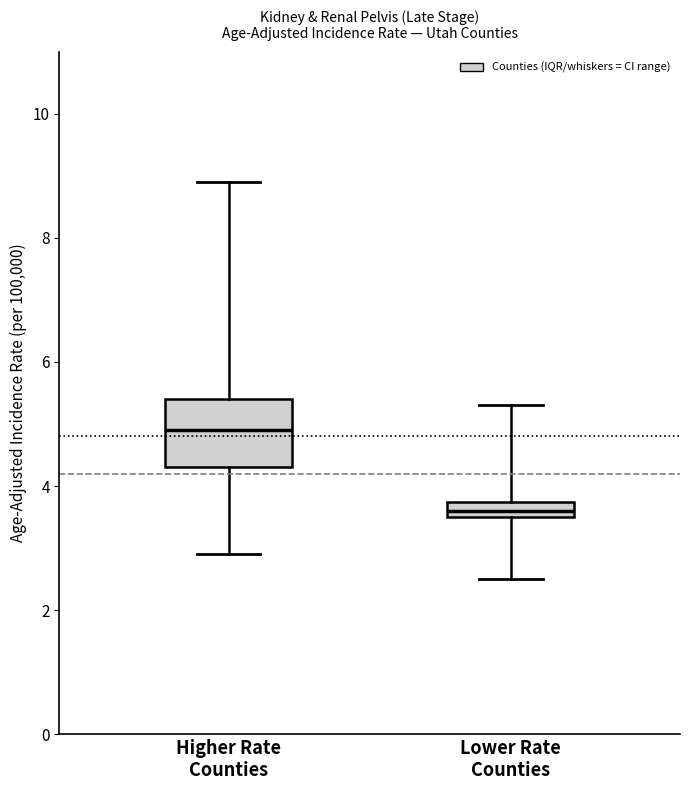

Which box has the lowest median line?

Lower Rate Counties